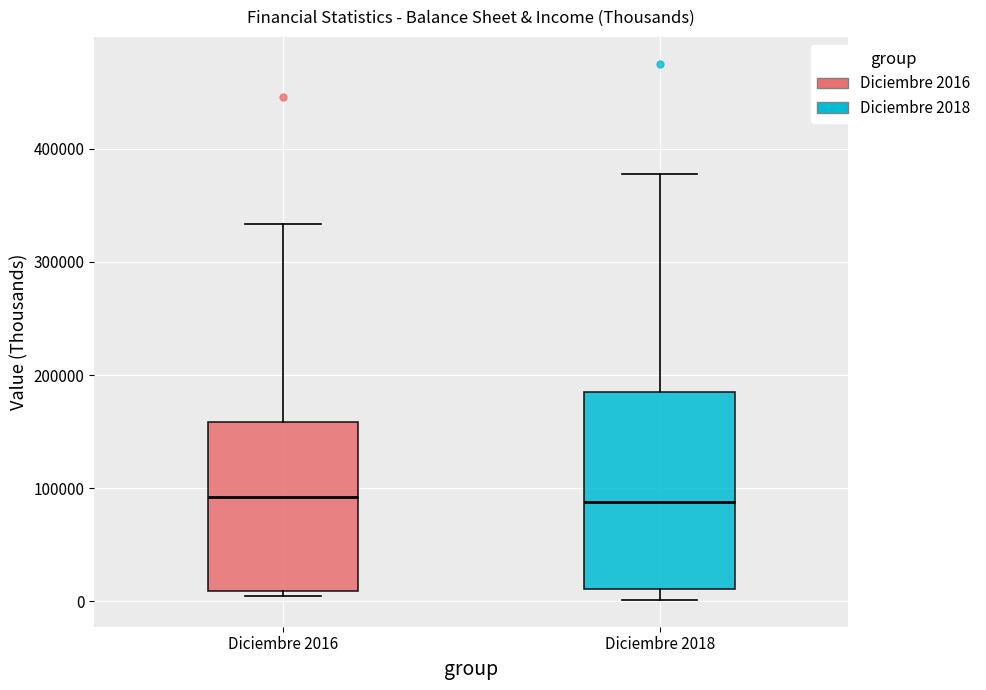

Reading left to right, transcribe this box plot: for each box, give where its median line is, the range the box spans, and where its two whiskers end, as read against the y-axis. The values are not printed on the chart, so give them approximately, as read against the axis.

Diciembre 2016: median 90000, box 10000 to 160000, whiskers 0 to 330000
Diciembre 2018: median 90000, box 10000 to 180000, whiskers 0 to 380000